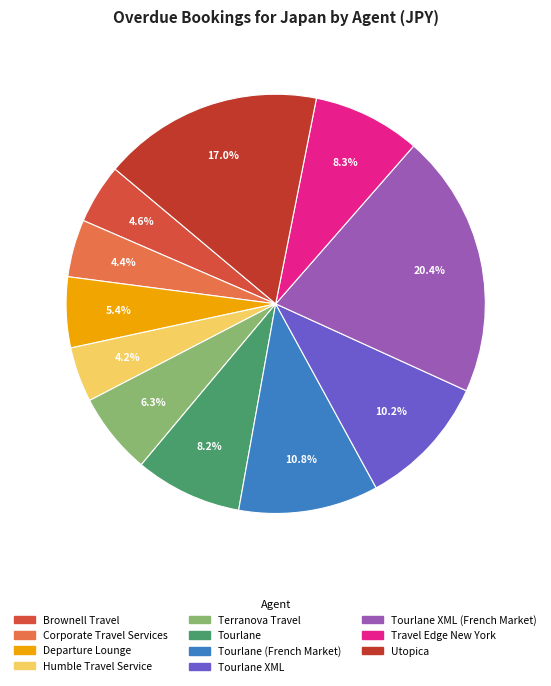

How many slices are in this pie chart?

11